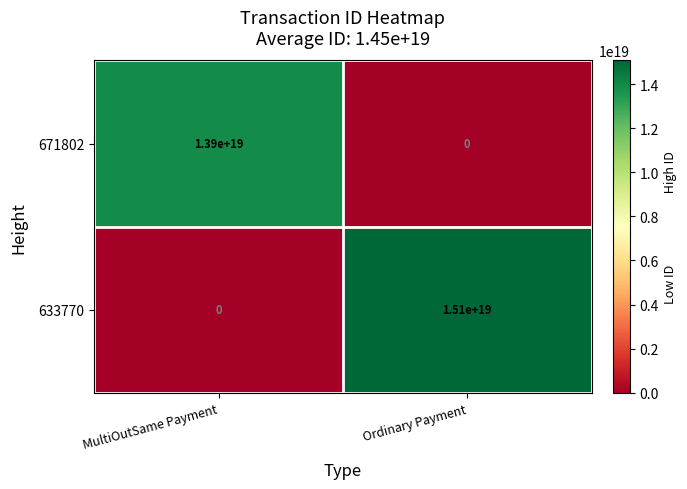

The value of 671802 at Ordinary Payment is 0. True or false?

True